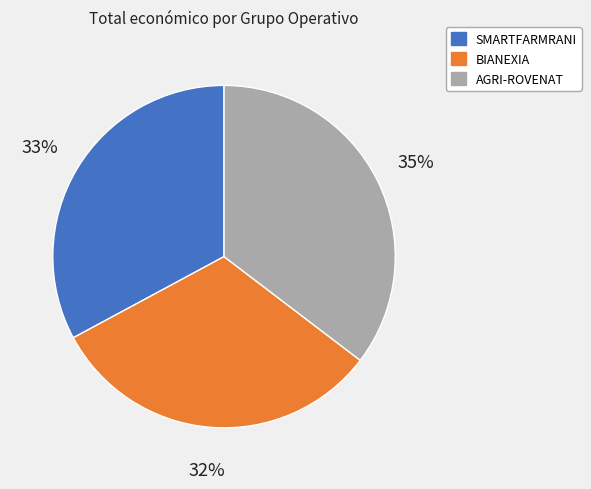

Do AGRI-ROVENAT and SMARTFARMRANI together represent more than half of the pie?

Yes